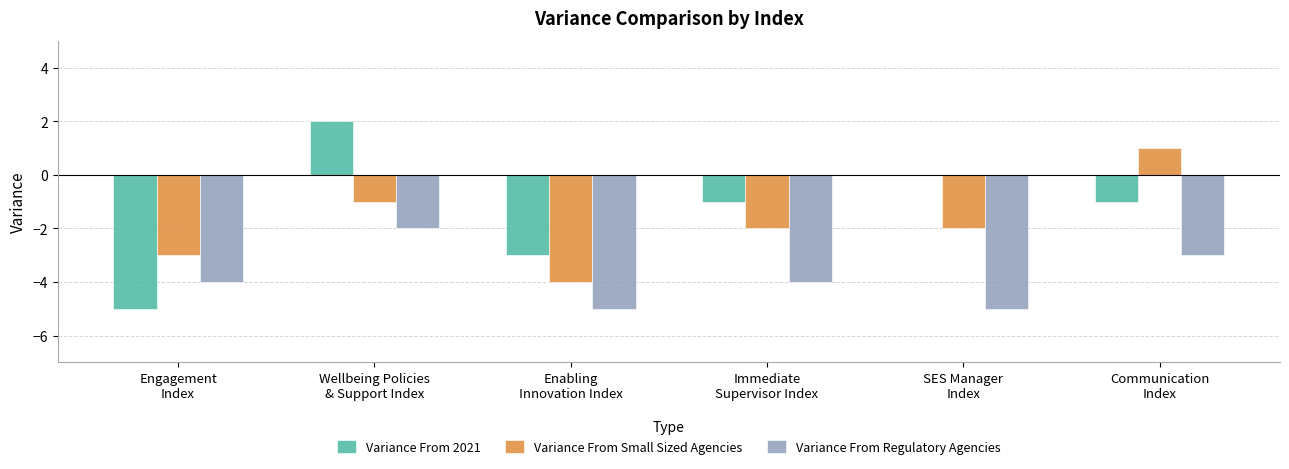

The Variance From 2021 series shows -1 at Communication
Index. True or false?

True